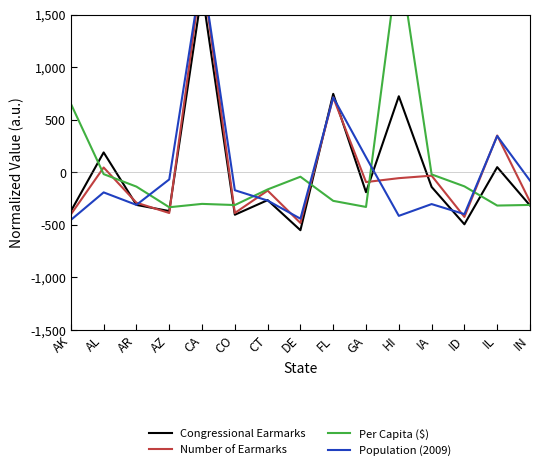

Where do Congressional Earmarks and Number of Earmarks first cross each other?

AL and AR